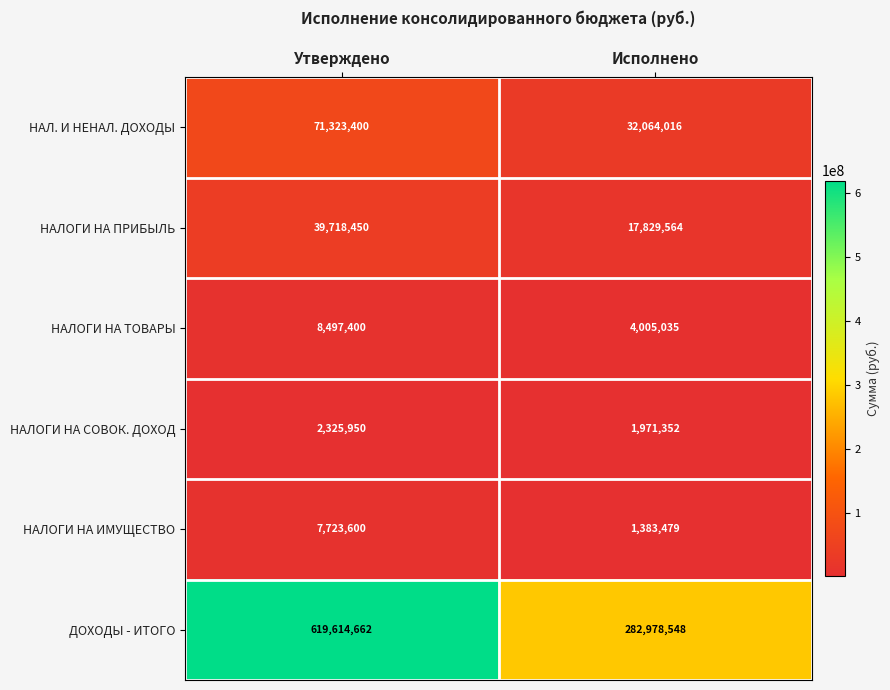

At which label does НАЛОГИ НА ИМУЩЕСТВО reach its minimum?

Исполнено